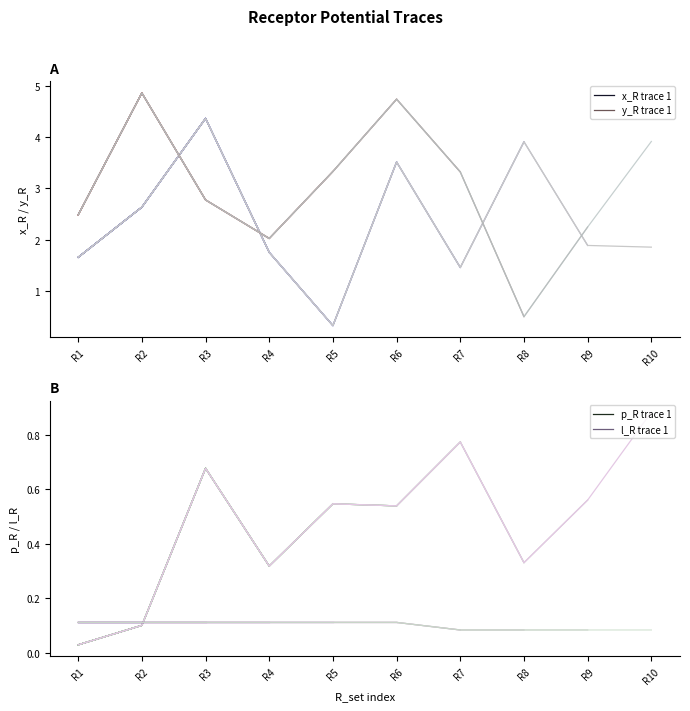

Reading left to right, list all the values displayed in this chart.

x_R: R1=1.7	R2=2.6	R3=4.4	R4=1.8	R5=0.3	R6=3.5	R7=1.5	R8=3.9	R9=1.9	R10=1.9
y_R: R1=2.5	R2=4.9	R3=2.8	R4=2.0	R5=3.3	R6=4.7	R7=3.3	R8=0.5	R9=2.2	R10=3.9
p_R: R1=0.0	R2=0.1	R3=0.7	R4=0.3	R5=0.5	R6=0.5	R7=0.8	R8=0.3	R9=0.6	R10=0.9
l_R: R1=0.1	R2=0.1	R3=0.1	R4=0.1	R5=0.1	R6=0.1	R7=0.1	R8=0.1	R9=0.1	R10=0.1